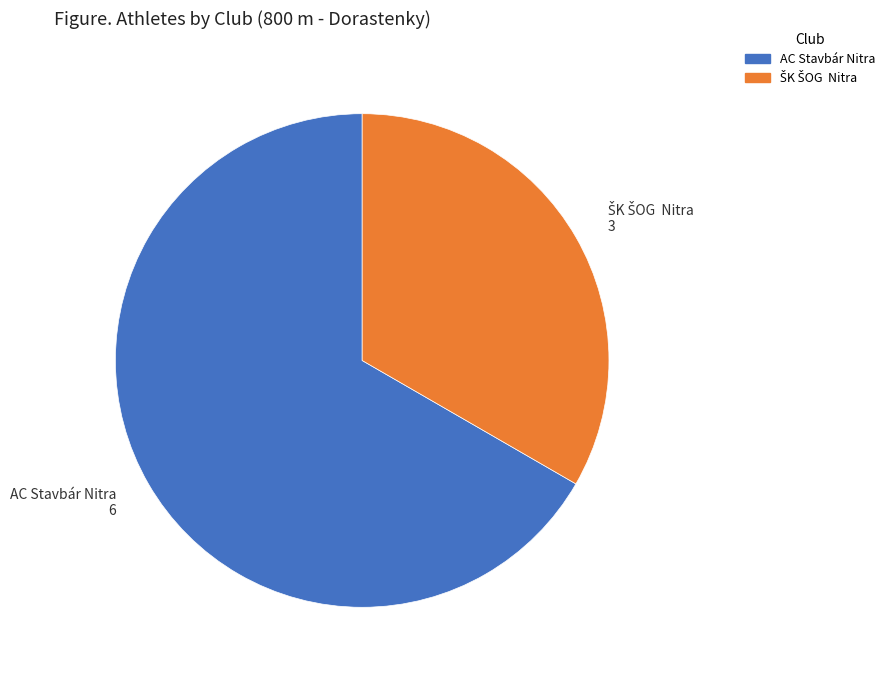

Is it true that AC Stavbár Nitra is 59% of the pie?

False